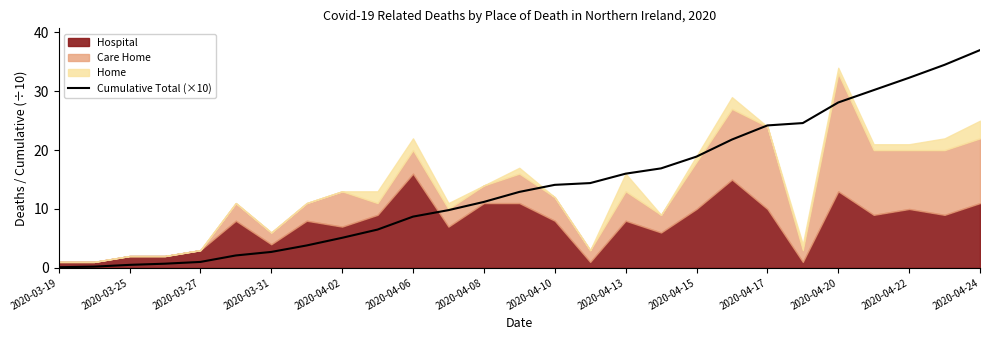

The value of Cumulative Total (×10) at 2020-04-06 is 5.5. True or false?

False